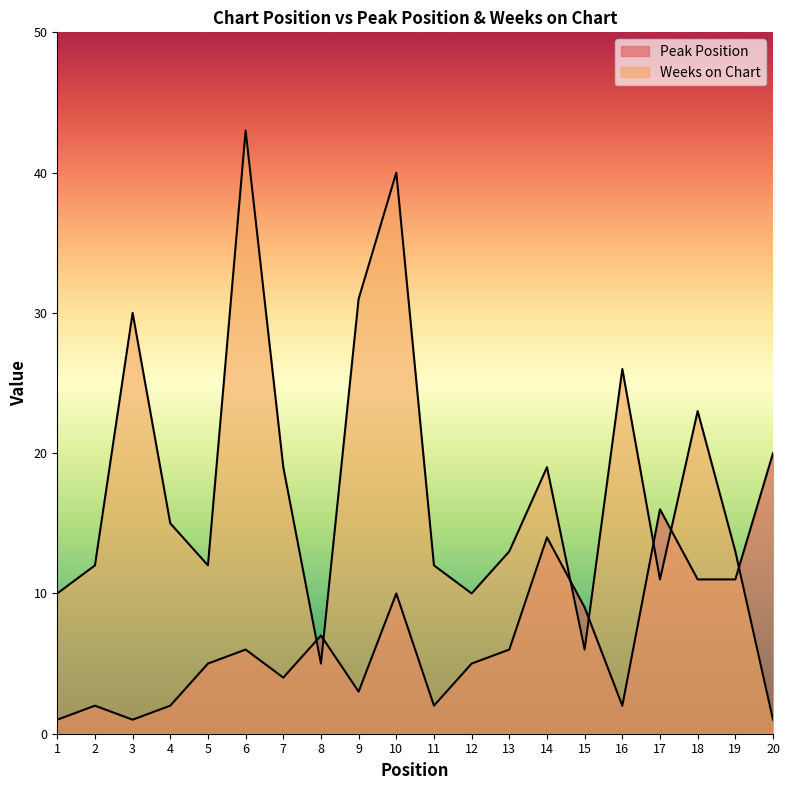

Reading left to right, list all the values displayed in this chart.

Peak Position: 1	2	1	2	5	6	4	7	3	10	2	5	6	14	9	2	16	11	11	20
Weeks on Chart: 10	12	30	15	12	43	19	5	31	40	12	10	13	19	6	26	11	23	13	1